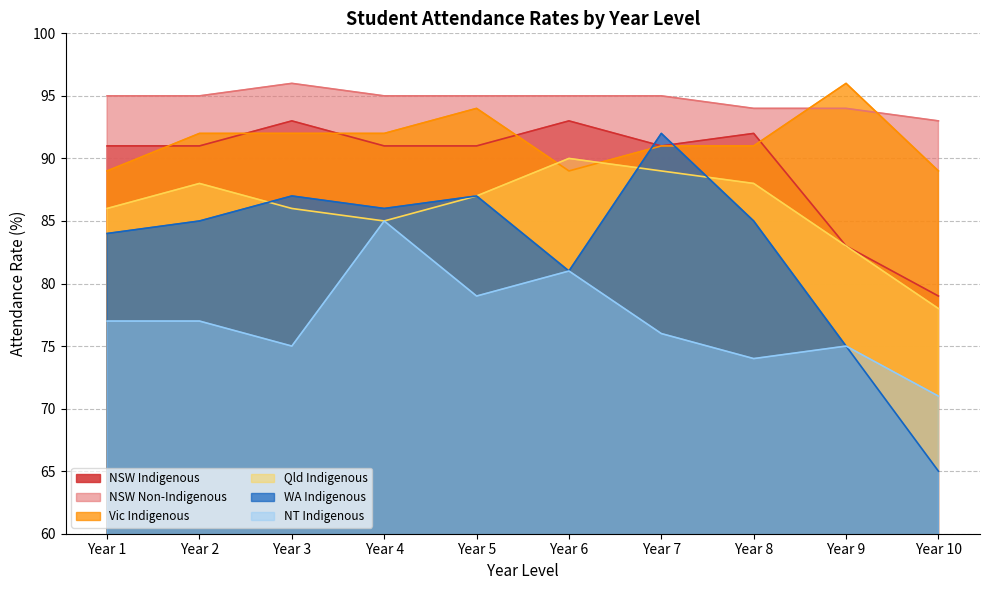

True or false: Qld Indigenous and Vic Indigenous intersect in this chart.

True